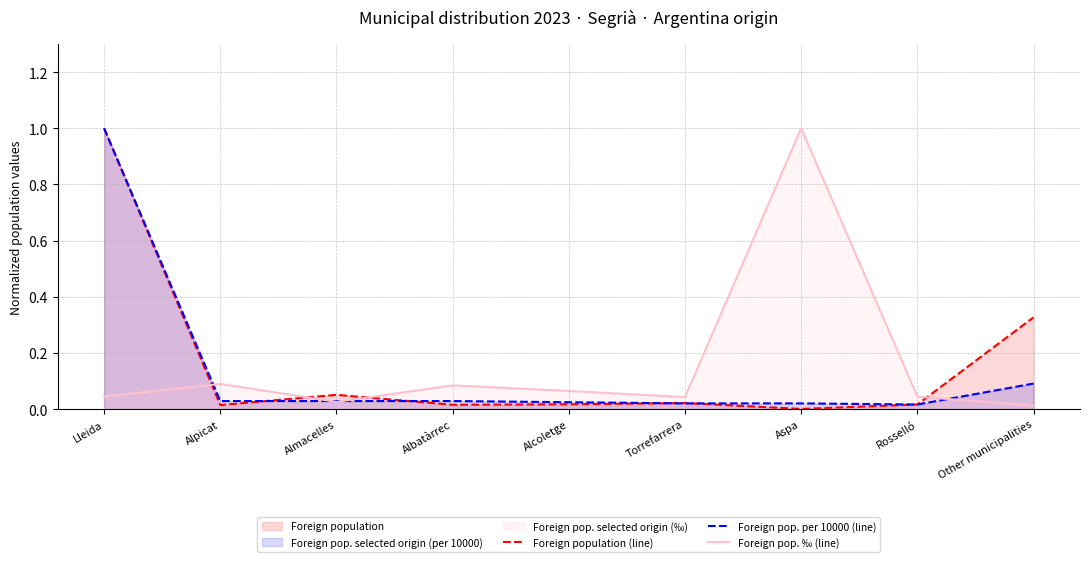

Which category has the highest value across all series?

Lleida